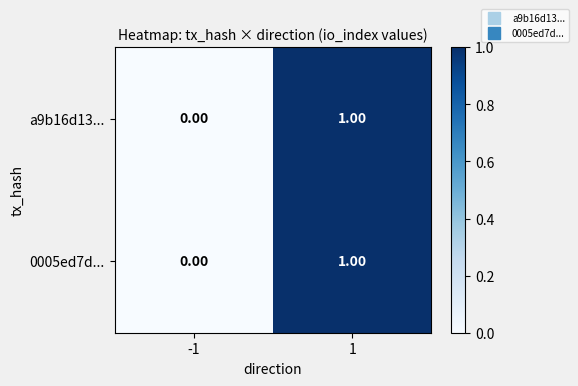

List the labels in order of 0005ed7d... value, largest first.

1, -1